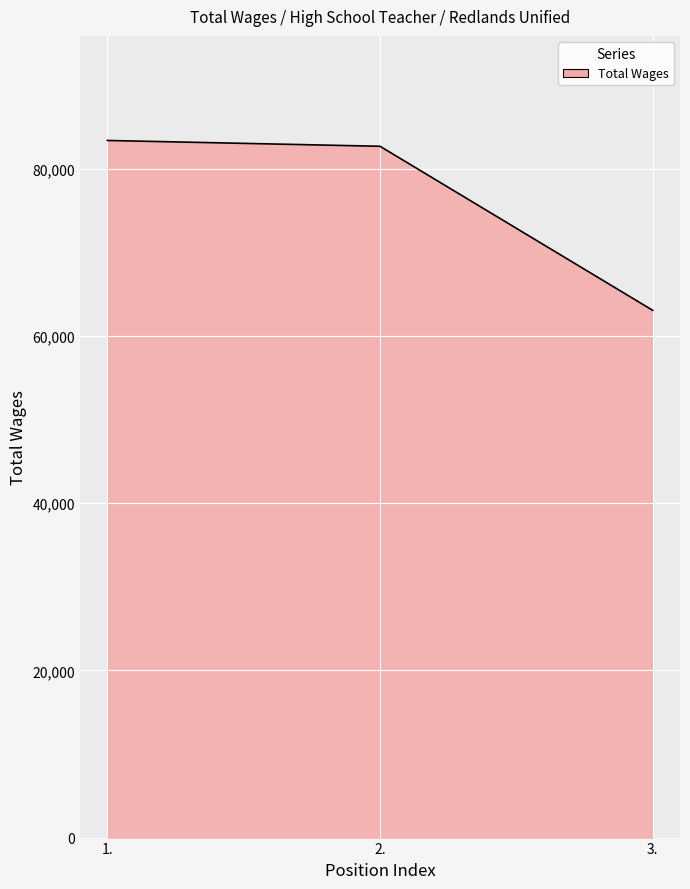

What is the difference between the second highest and minimum values?

19620